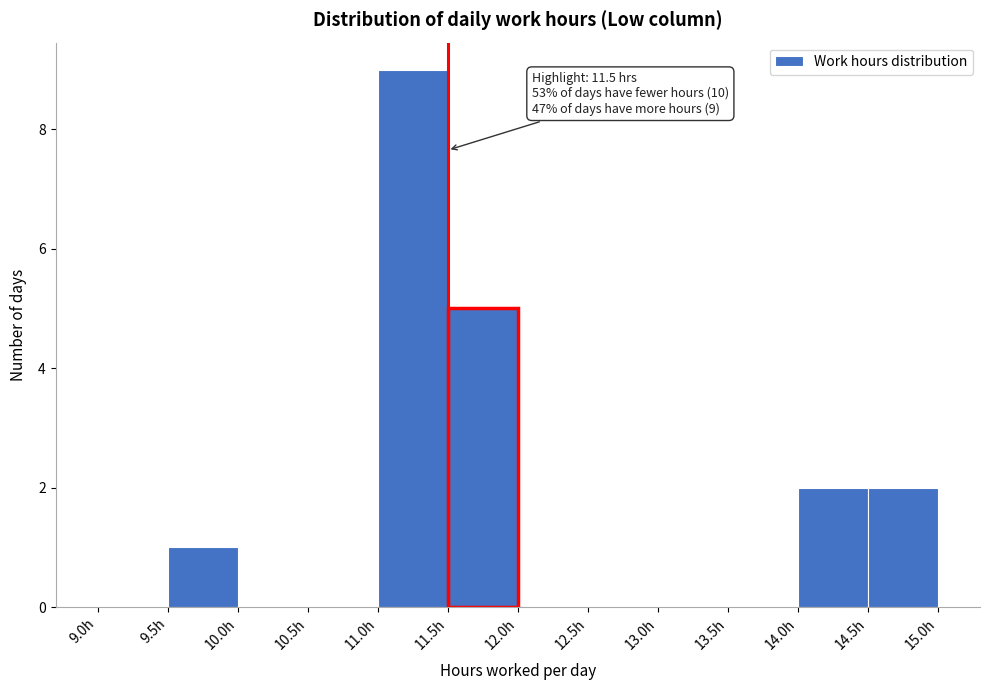

Over which range of the x-axis is the bar tallest?

11.0 to 11.5